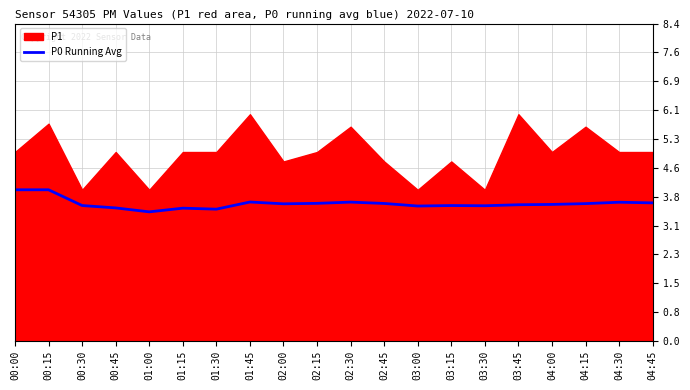

What is the approximate value at 02:00?

3.6